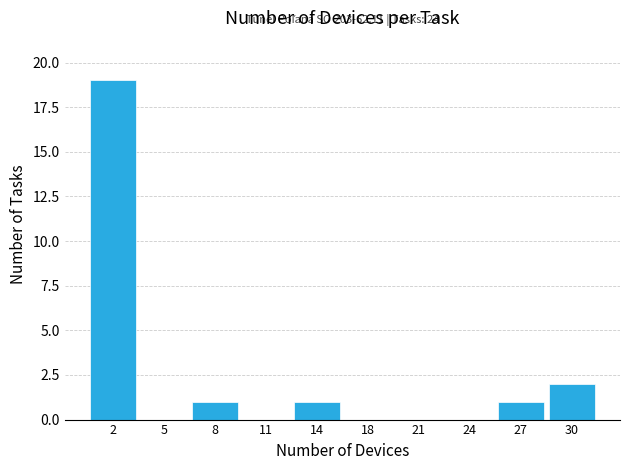

Reading left to right, list all the values displayed in this chart.

2=19	5=0	8=1	11=0	14=1	18=0	21=0	24=0	27=1	30=2